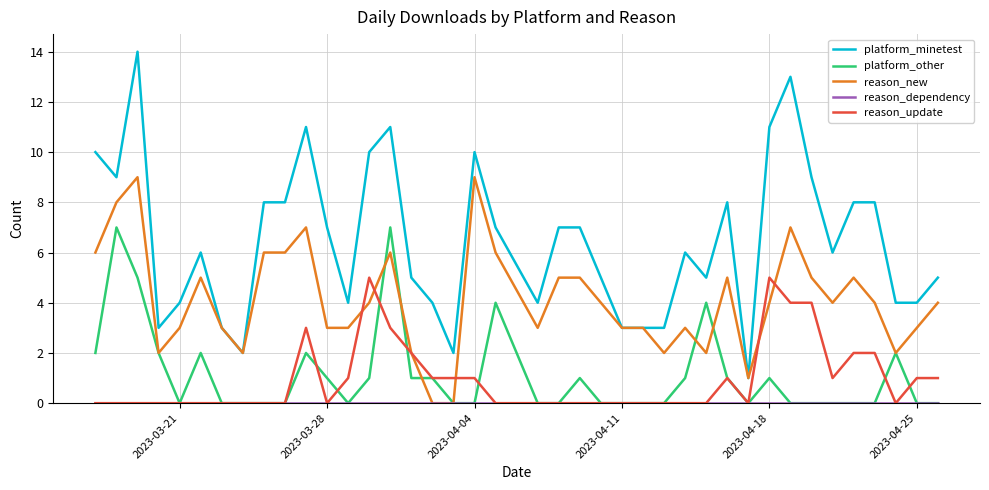

Which series has the widest spread of values?

platform_minetest